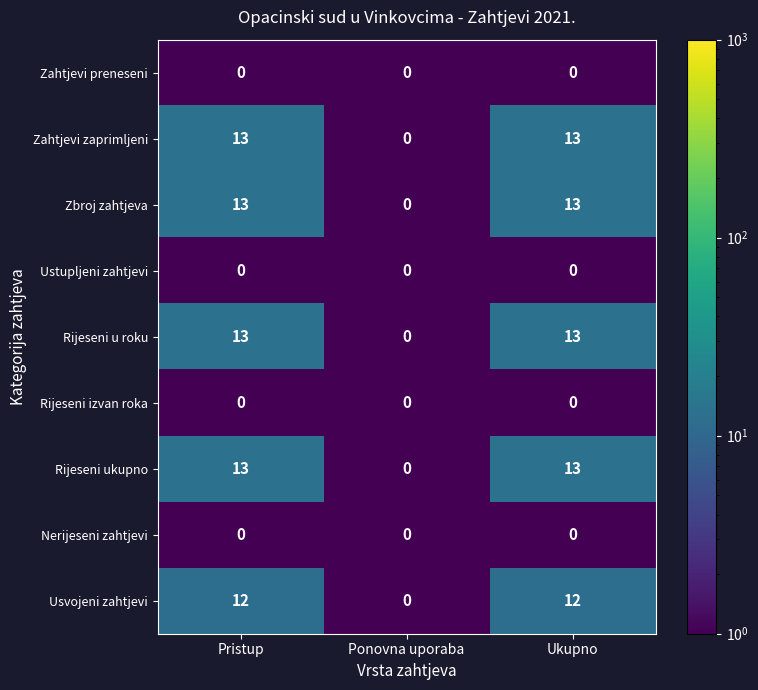

Is the value of Zahtjevi zaprimljeni at Ponovna uporaba greater than the value of Rijeseni u roku at Ukupno?

No